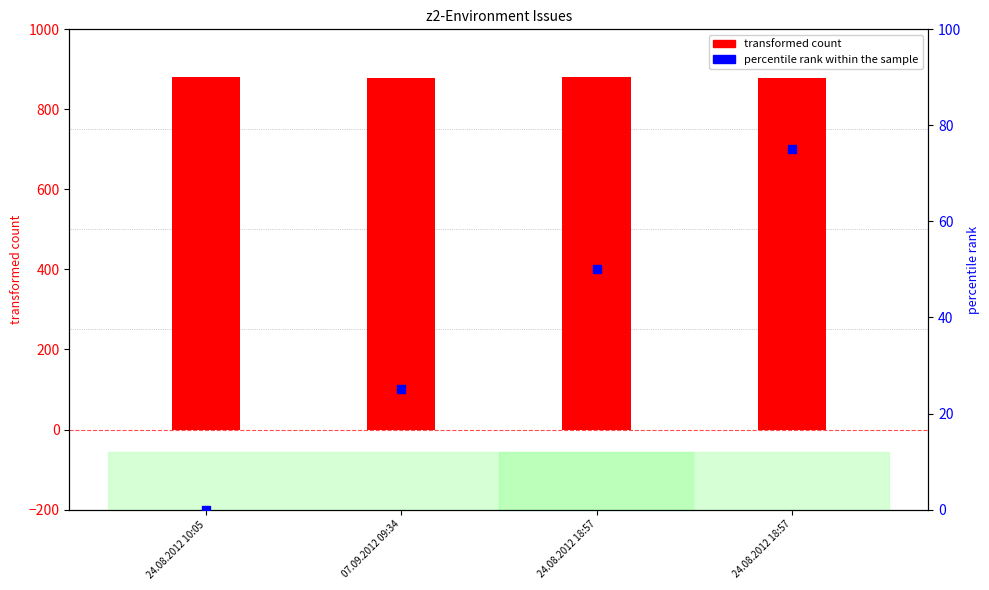

Which series has the largest total across all categories?

transformed count